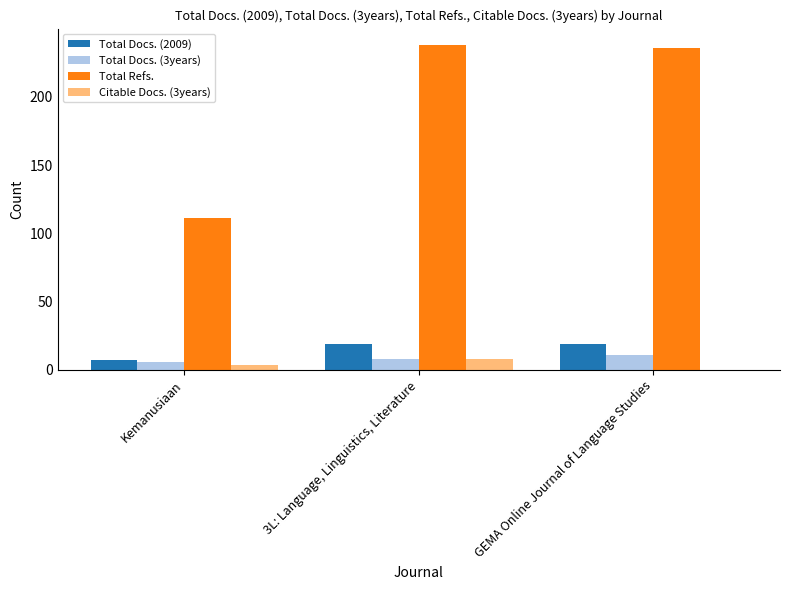

What is the maximum value for Total Docs. (2009)?

19